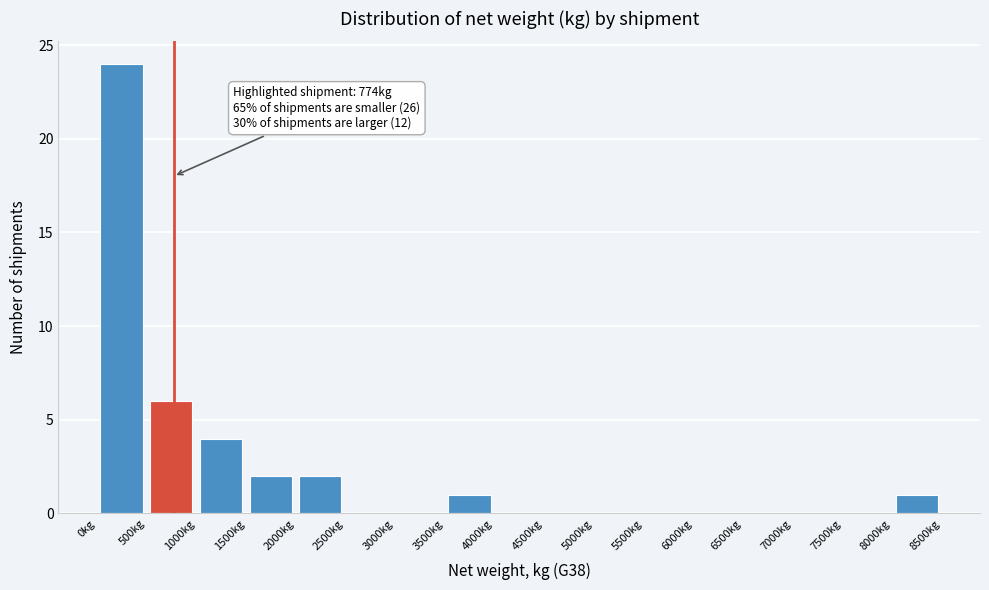

Which range on the x-axis has the tallest bar?

0 to 500